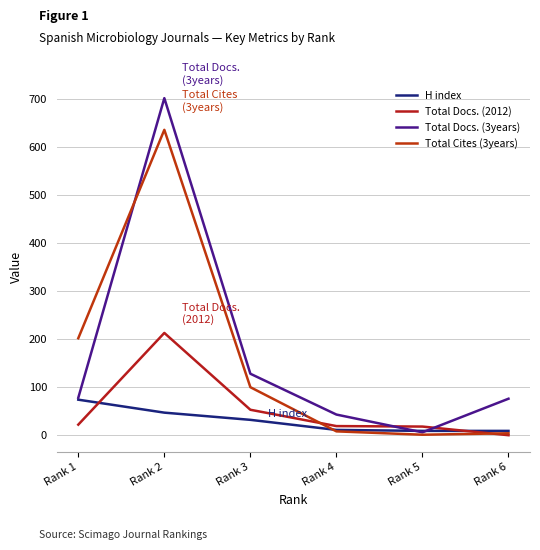

Where is the first local maximum for Total Docs. (3years)?

Rank 2